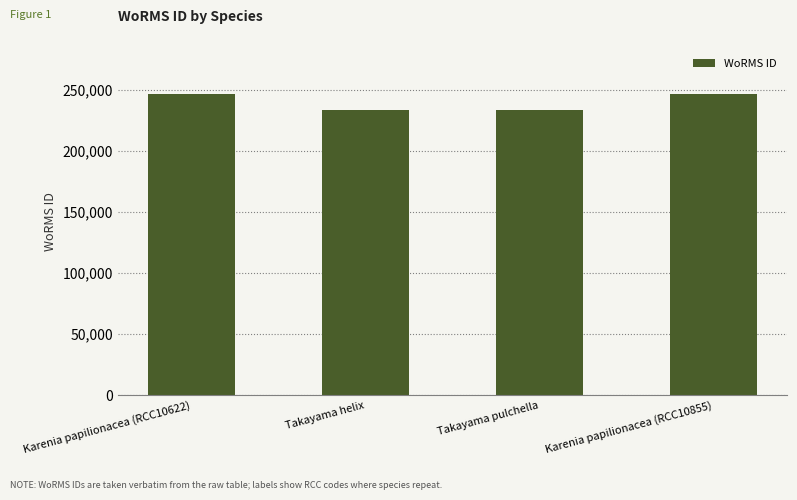

What is the ratio of the value at Karenia papilionacea (RCC10855) to the value at Takayama helix?

1.1